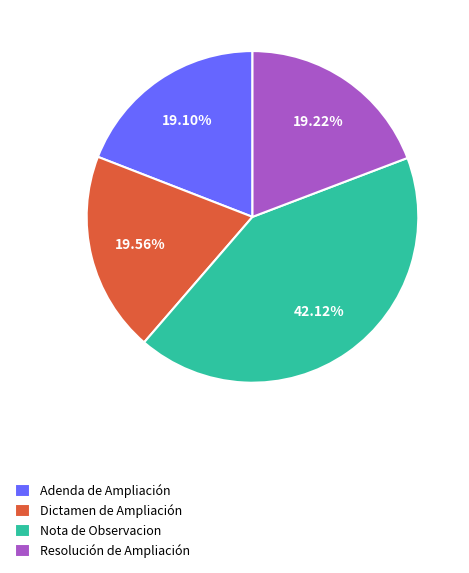

Which slice is the largest?

Nota de Observacion